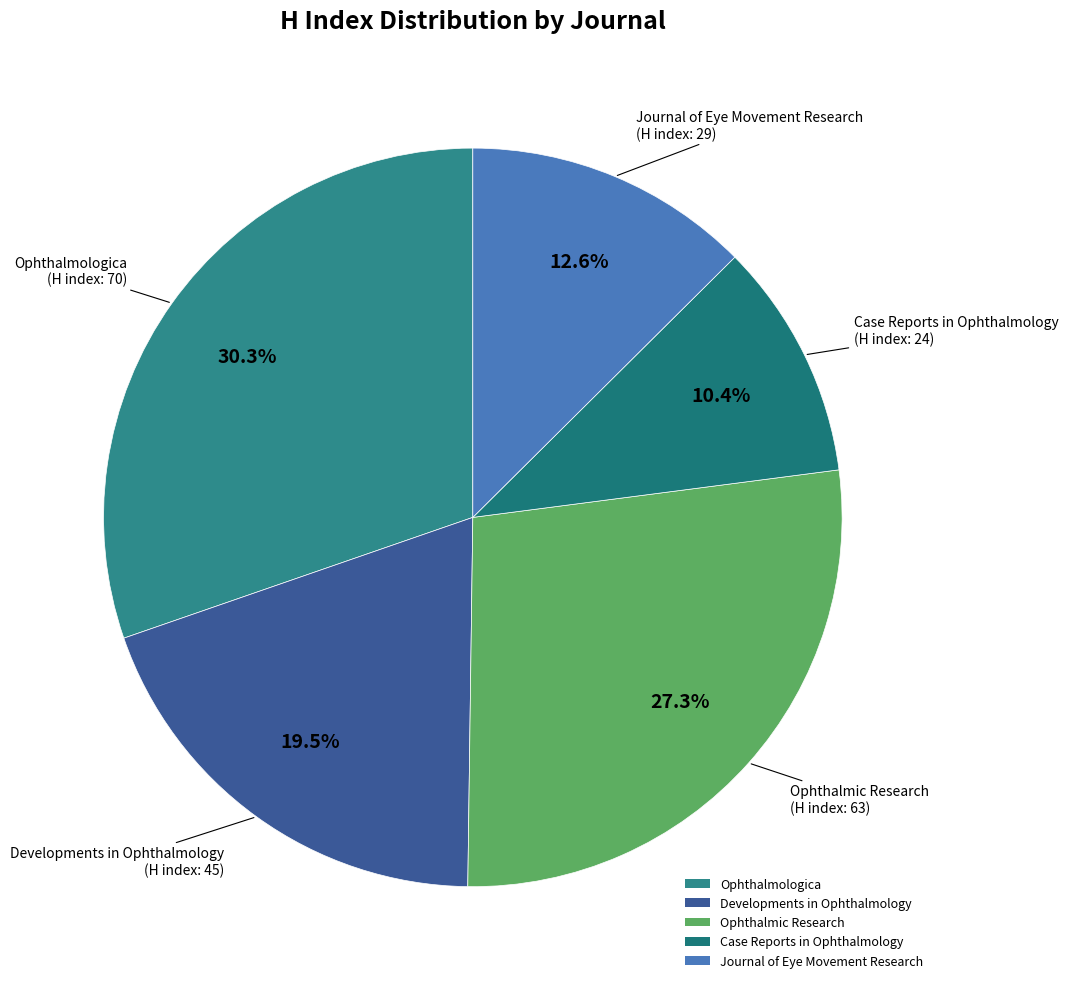

To the nearest percent, what is the difference between the largest and smallest slice percentages?

20%